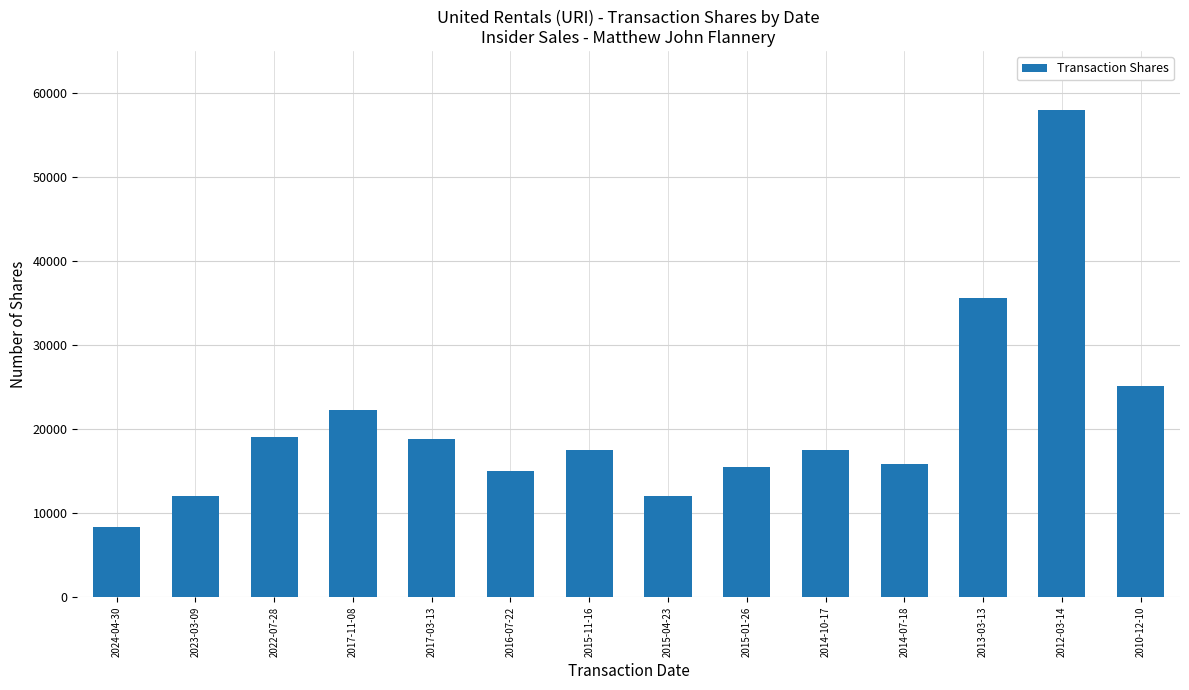

How many bars are there in total?

14